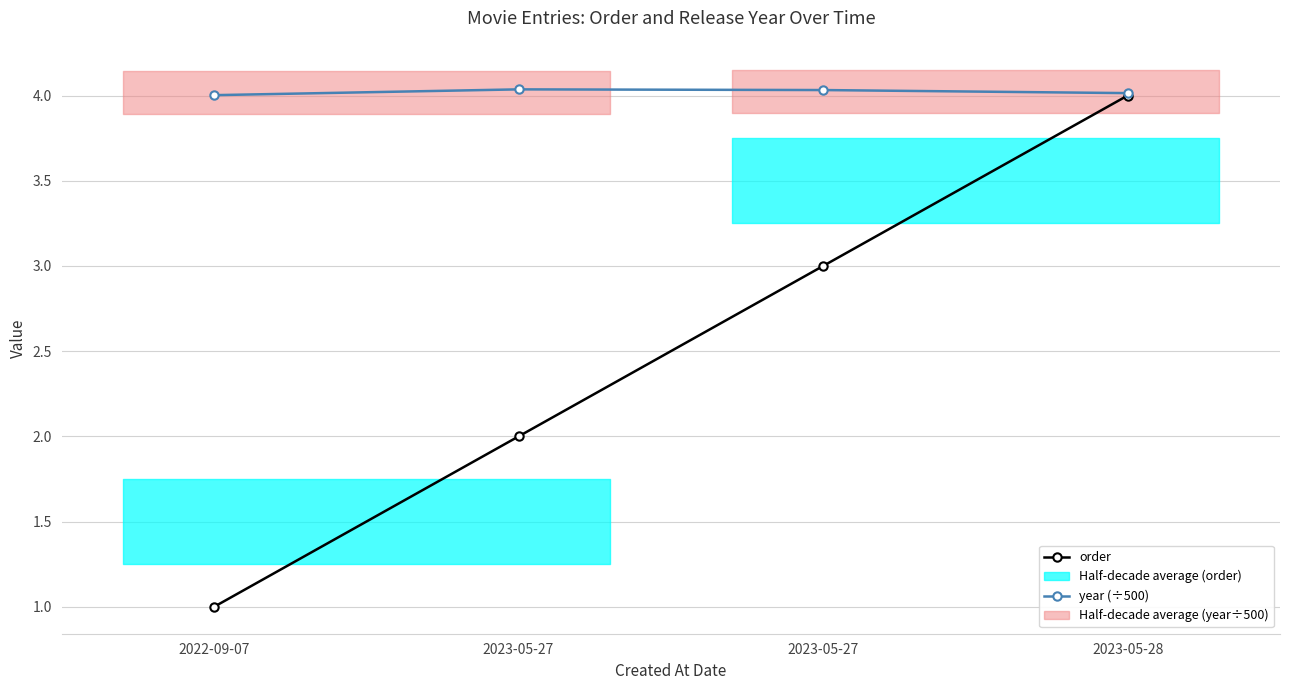

Which category has the lowest value in the year (÷500) series?

2022-09-07